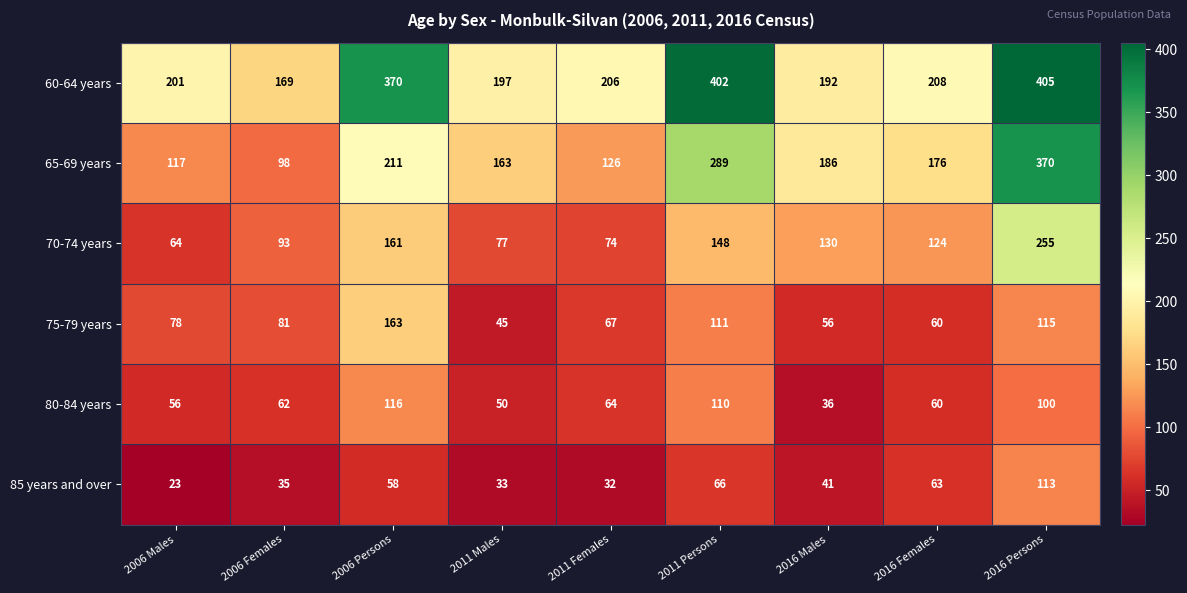

What is the difference between the second highest and second lowest values in the 60-64 years series?

210